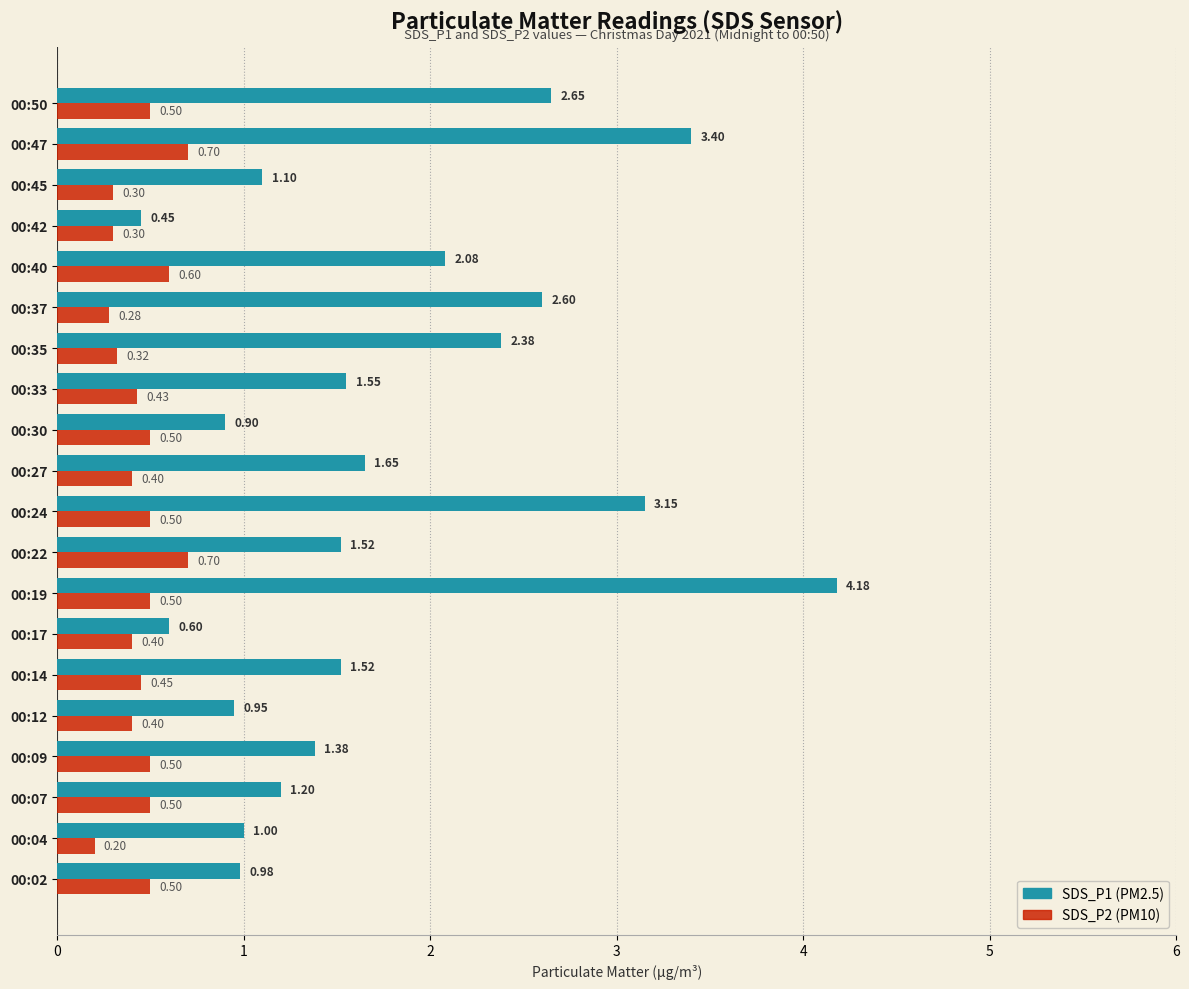

What is the total value across all series at 00:37?

2.9